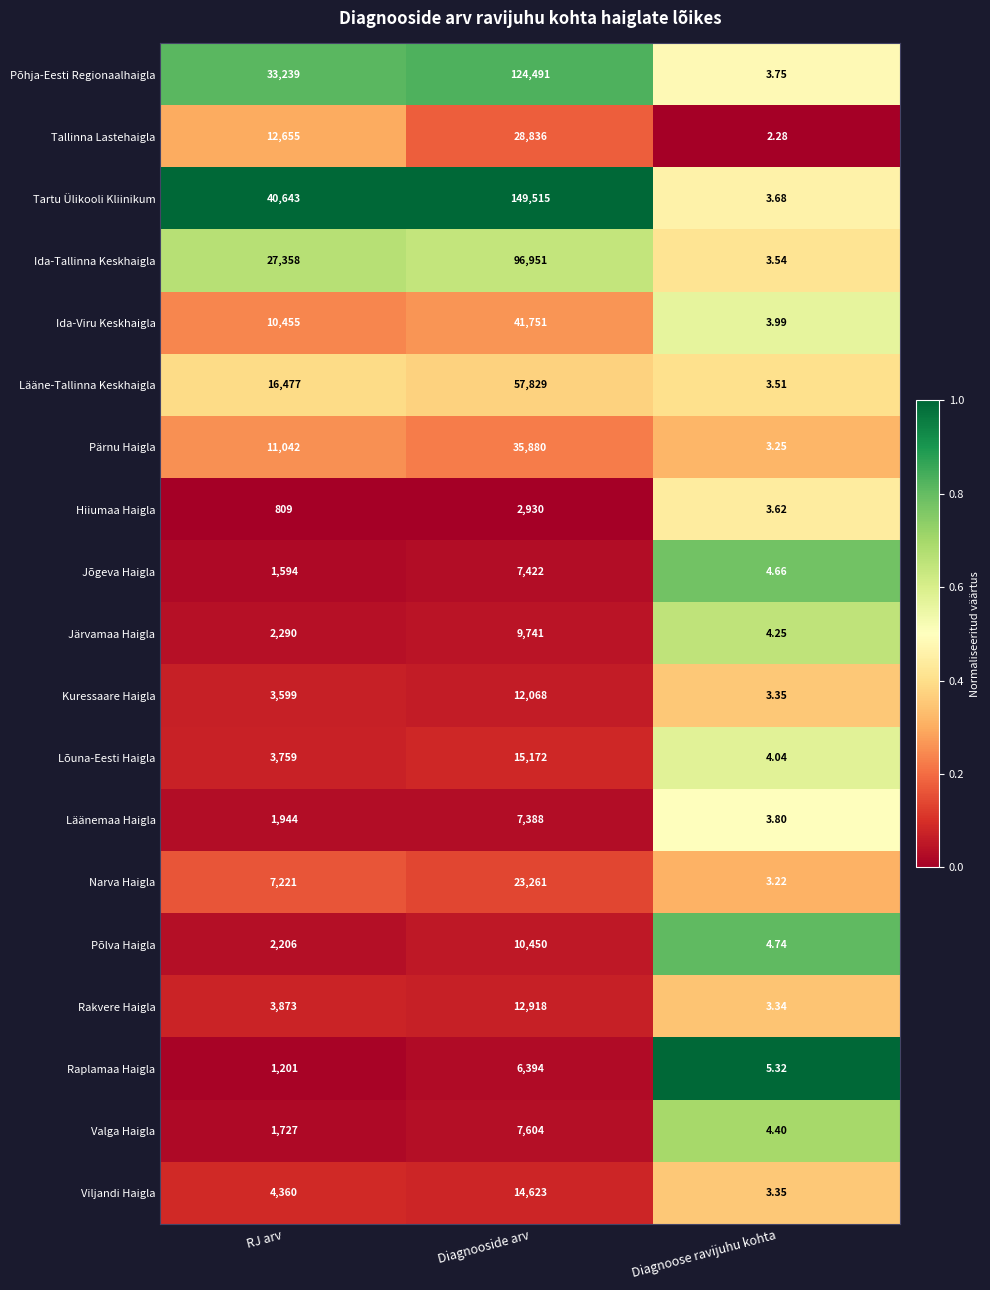

How many categories are shown in the chart?

3